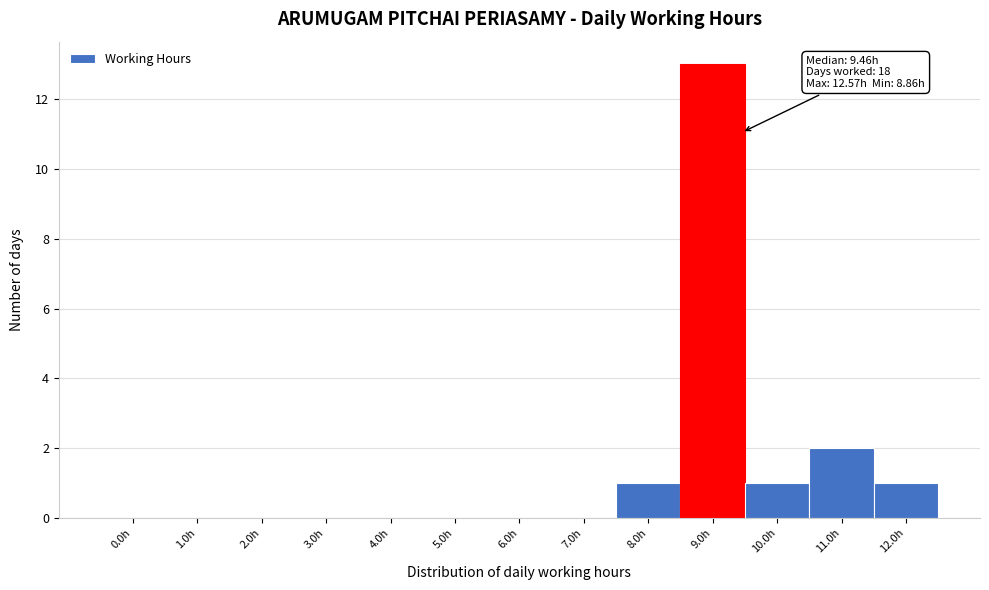

Reading left to right, what are all the values shown in this chart?

0.0h=0	1.0h=0	2.0h=0	3.0h=0	4.0h=0	5.0h=0	6.0h=0	7.0h=0	8.0h=1	9.0h=13	10.0h=1	11.0h=2	12.0h=1